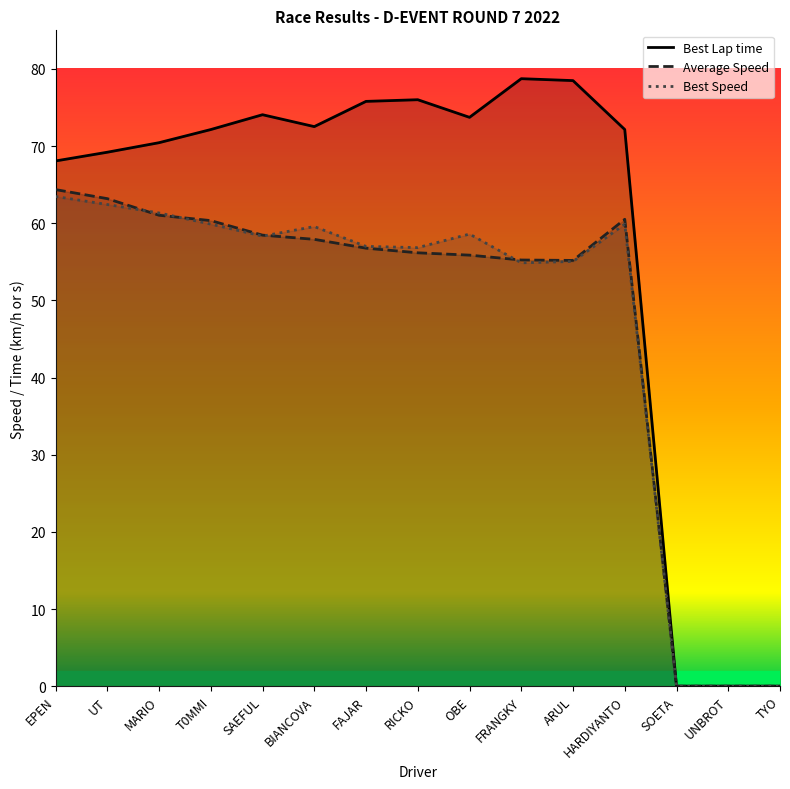

Rank the series by their maximum value, from lowest to highest.

Best Speed, Average Speed, Best Lap time